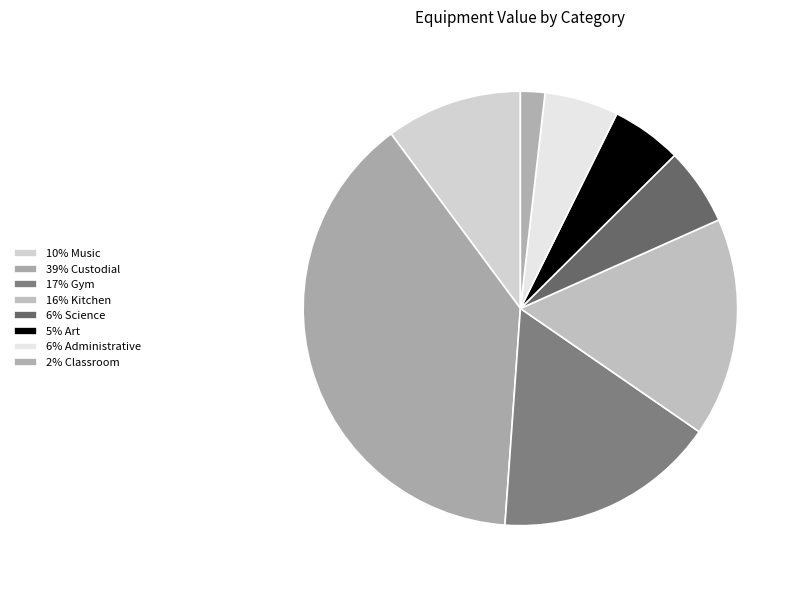

To the nearest percent, what is the average slice percentage?

12%